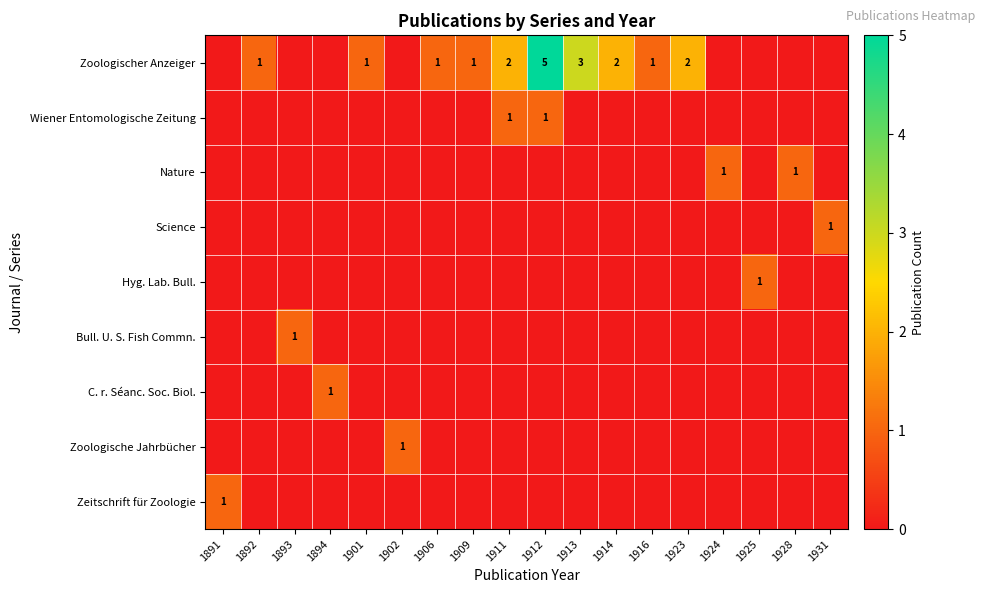

Which has a higher value, 1902 or 1892?

1892